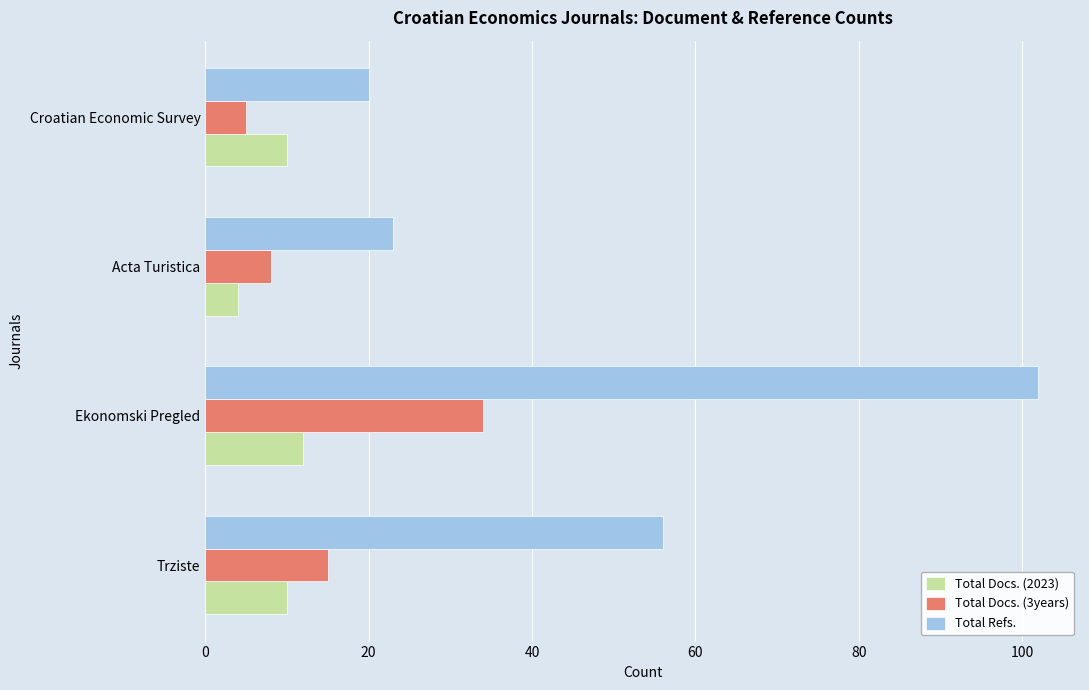

Is it true that Total Docs. (2023) equals 10 at Trziste?

True